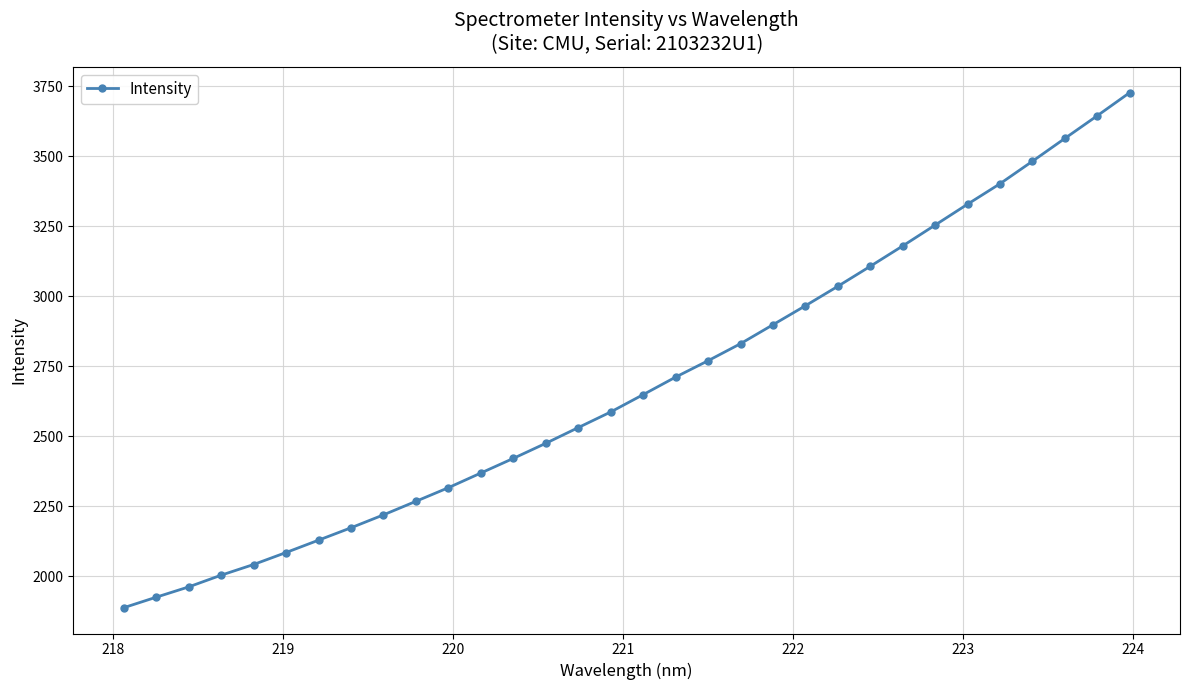

What is the value of the 18th point from the left?

2711.4